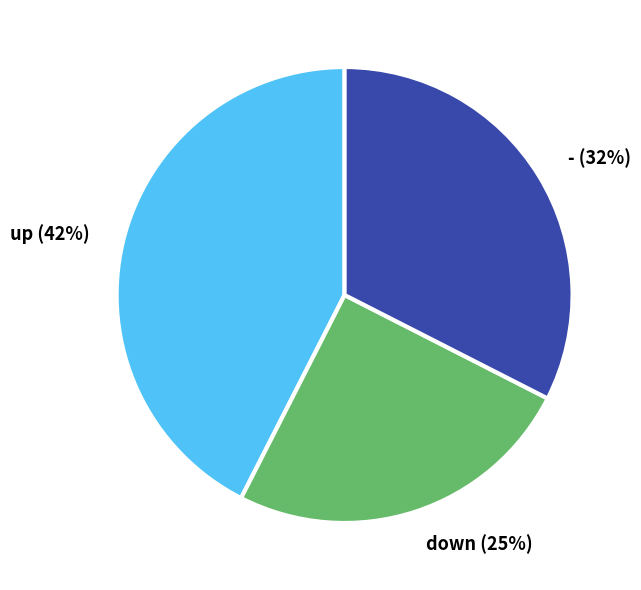

Rank the categories by value from lowest to highest.

down, -, up